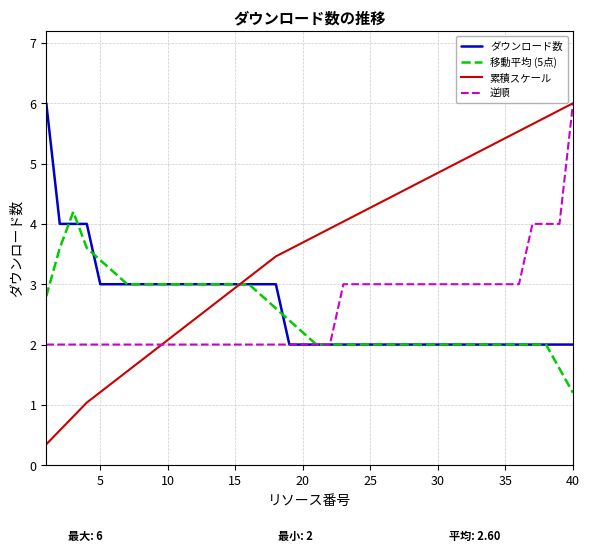

Which series has the widest spread of values?

累積スケール